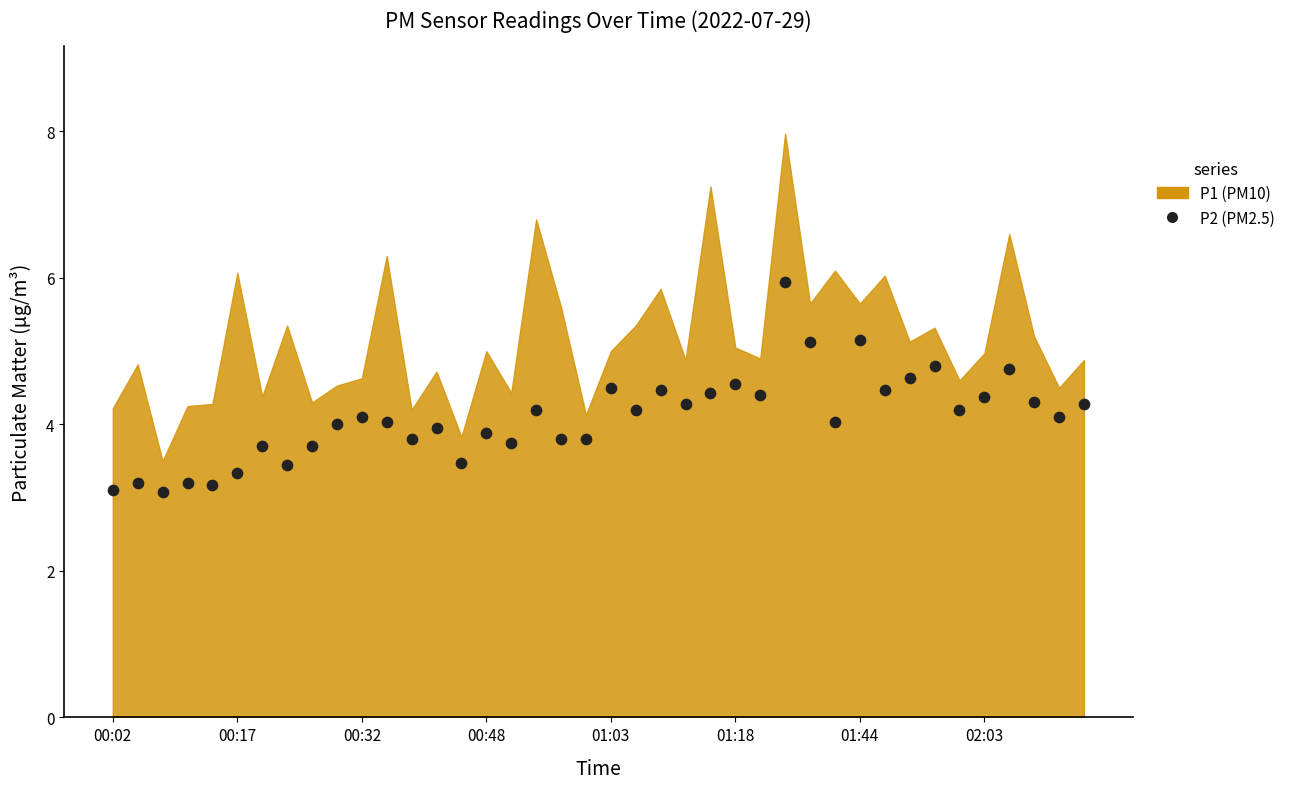

What is the range of Y values (max minus min)?

2.9